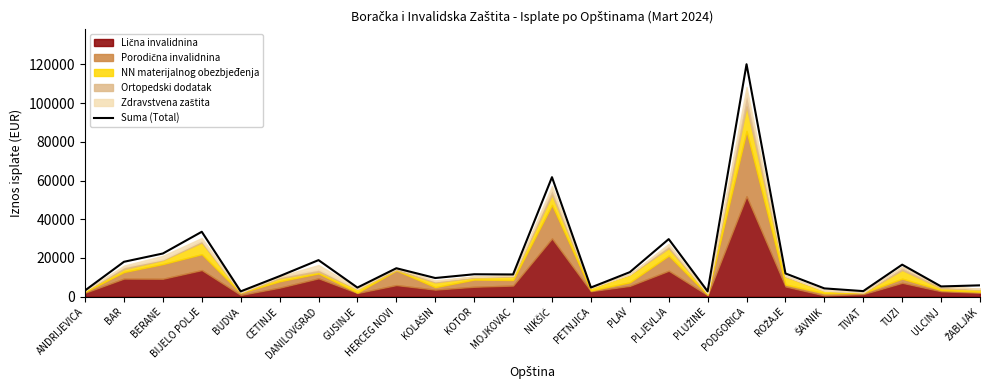

Approximately how many times larger is the value at PETNJICA compared to BAR?

0.3